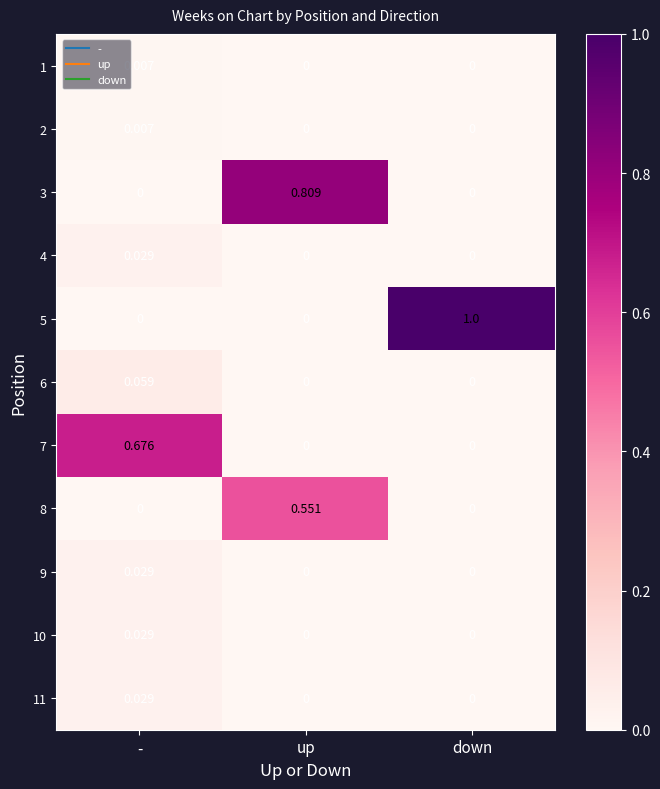

At which category is the sum across all series the highest?

up